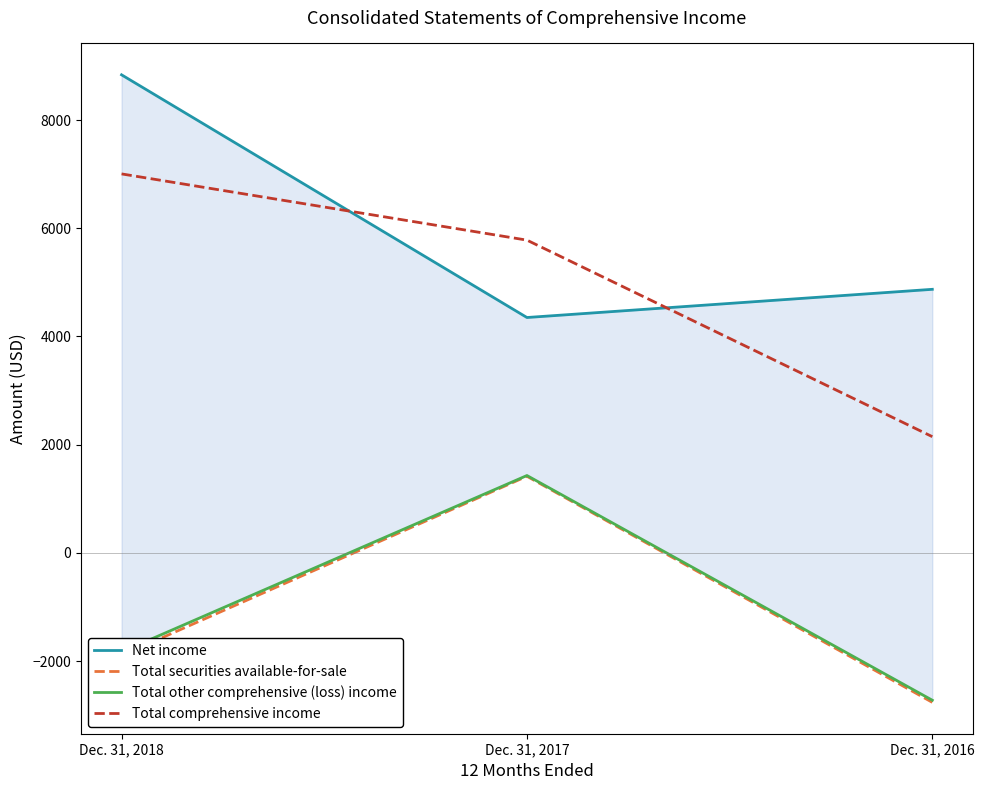

Reading left to right, what are all the values shown in this chart?

Net income: 8835	4350	4871
Total securities available-for-sale: -1899	1416	-2762
Total other comprehensive (loss) income: -1831	1430	-2723
Total comprehensive income: 7004	5780	2148